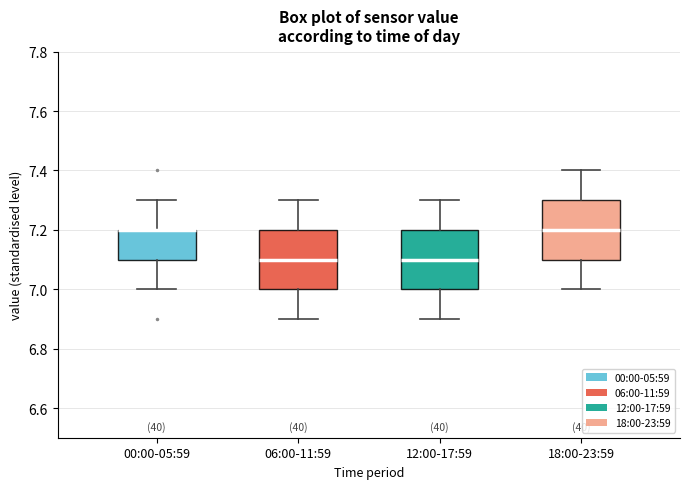

Where does the median line of the box for 12:00-17:59 sit on the y-axis? The values are not printed on the chart, so give them approximately, as read against the axis.

7.1